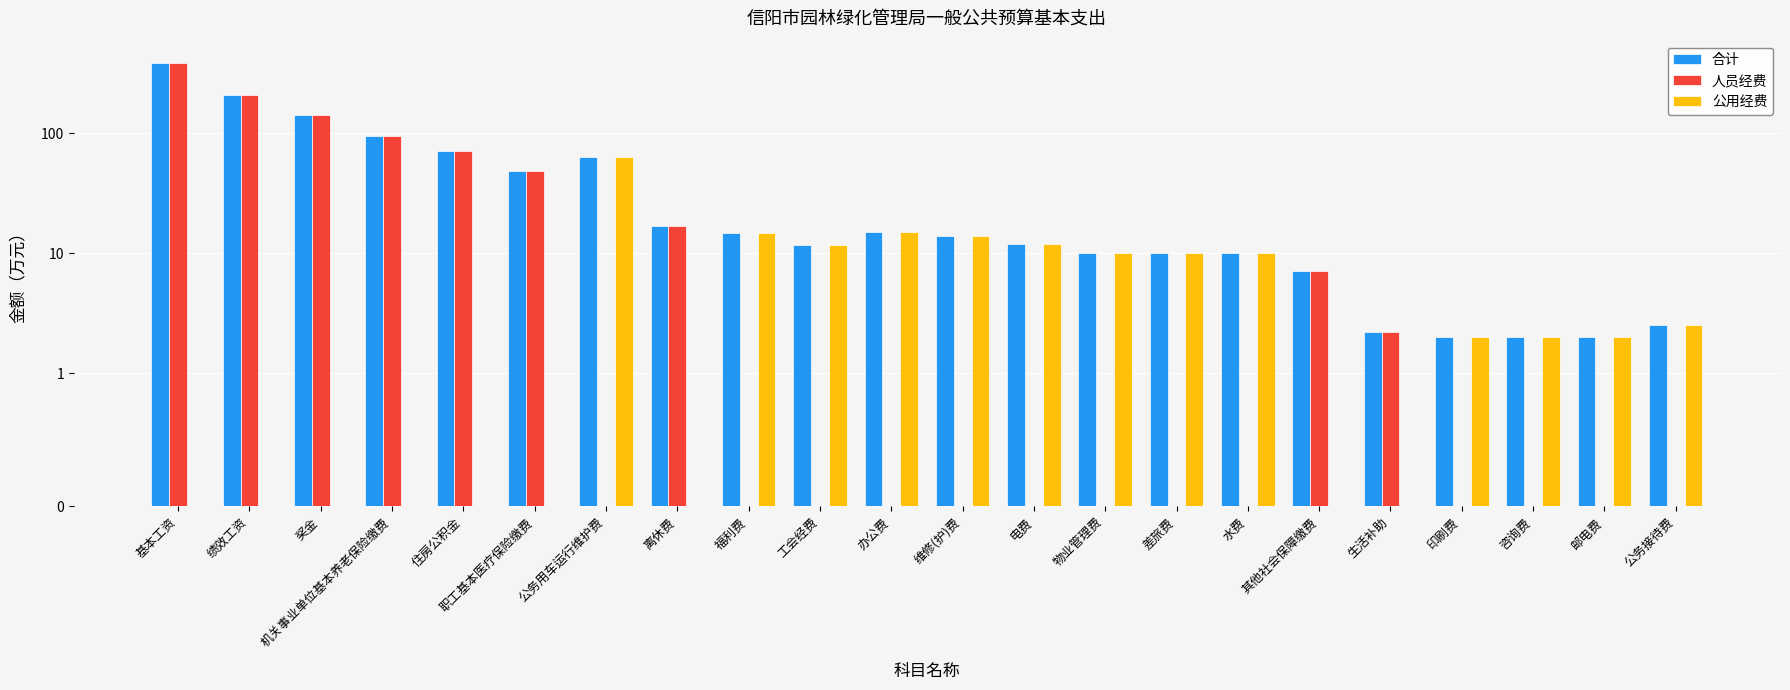

Reading left to right, what are all the values shown in this chart?

合计: 基本工资=387.4	绩效工资=207.1	奖金=142.6	机关事业单位基本养老保险缴费=94.3	住房公积金=70.7	职工基本医疗保险缴费=48.9	公务用车运行维护费=64.0	离休费=16.9	福利费=14.7	工会经费=11.8	办公费=15.0	维修(护)费=14.0	电费=12.0	物业管理费=10.0	差旅费=10.0	水费=10.0	其他社会保障缴费=7.1	生活补助=2.2	印刷费=2.0	咨询费=2.0	邮电费=2.0	公务接待费=2.5
人员经费: 基本工资=387.4	绩效工资=207.1	奖金=142.6	机关事业单位基本养老保险缴费=94.3	住房公积金=70.7	职工基本医疗保险缴费=48.9	公务用车运行维护费=0.0	离休费=16.9	福利费=0.0	工会经费=0.0	办公费=0.0	维修(护)费=0.0	电费=0.0	物业管理费=0.0	差旅费=0.0	水费=0.0	其他社会保障缴费=7.1	生活补助=2.2	印刷费=0.0	咨询费=0.0	邮电费=0.0	公务接待费=0.0
公用经费: 基本工资=0.0	绩效工资=0.0	奖金=0.0	机关事业单位基本养老保险缴费=0.0	住房公积金=0.0	职工基本医疗保险缴费=0.0	公务用车运行维护费=64.0	离休费=0.0	福利费=14.7	工会经费=11.8	办公费=15.0	维修(护)费=14.0	电费=12.0	物业管理费=10.0	差旅费=10.0	水费=10.0	其他社会保障缴费=0.0	生活补助=0.0	印刷费=2.0	咨询费=2.0	邮电费=2.0	公务接待费=2.5